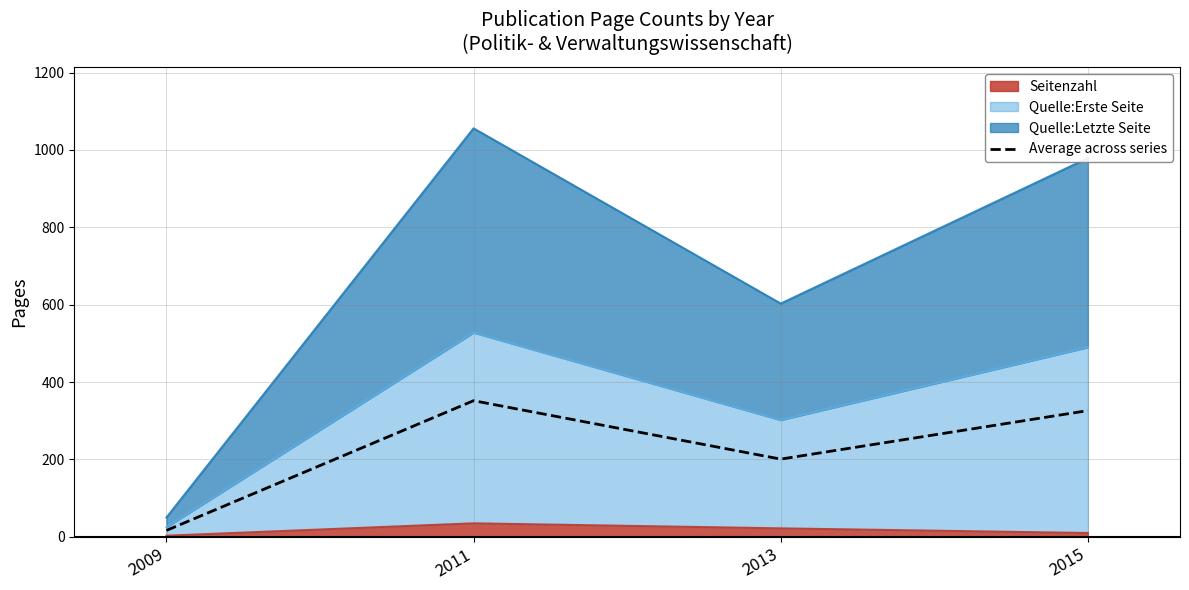

Reading left to right, transcribe all the data shown in this chart.

2009=16.7	2011=352.0	2013=201.0	2015=326.3